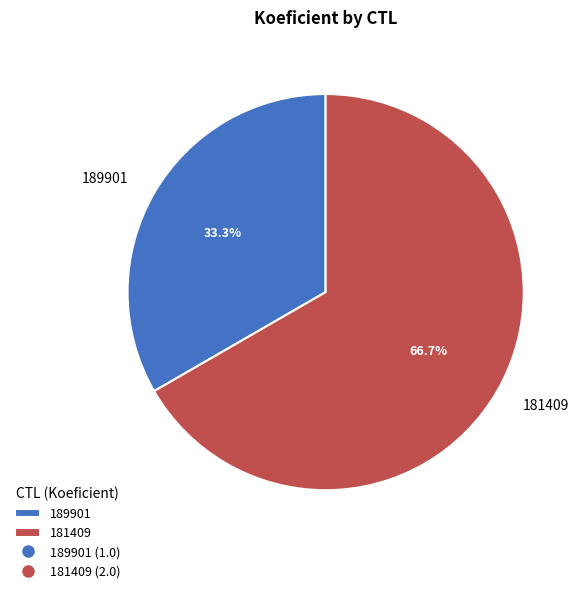

Which slice represents more than half of the pie?

181409